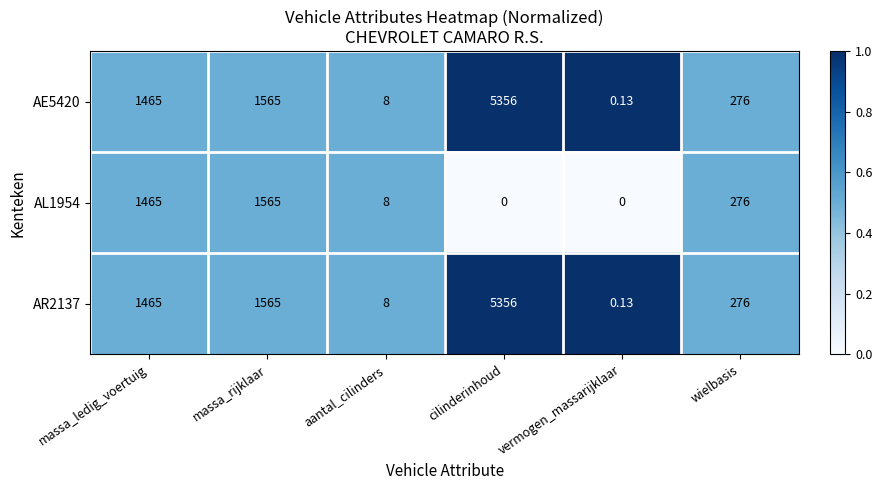

List the labels in order of AE5420 value, smallest first.

vermogen_massarijklaar, aantal_cilinders, wielbasis, massa_ledig_voertuig, massa_rijklaar, cilinderinhoud